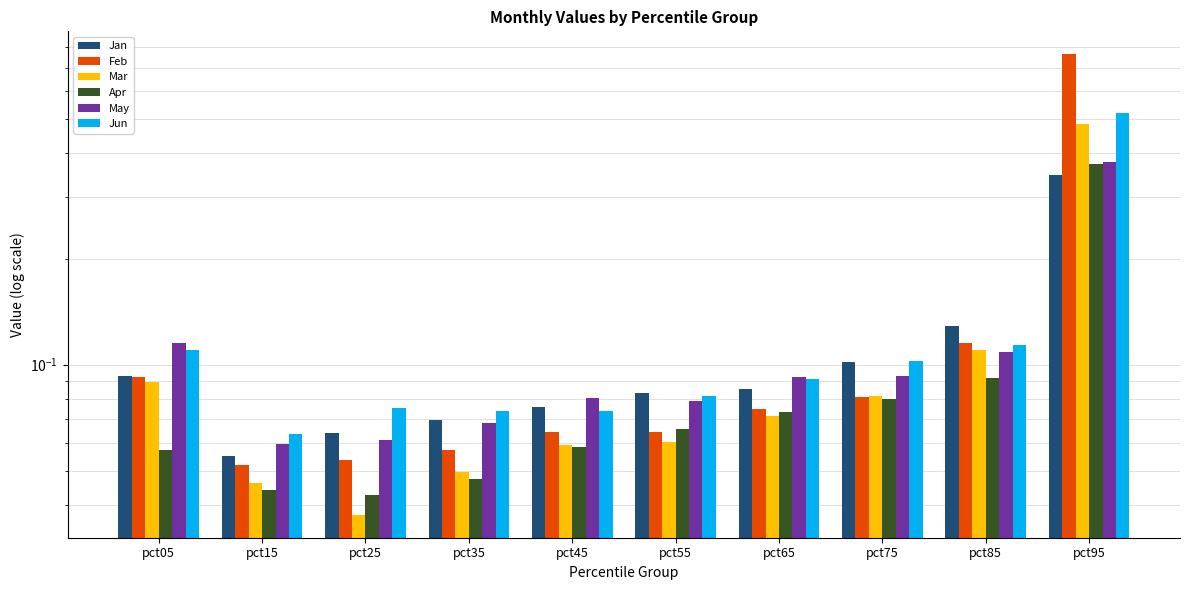

What is the sum of all Mar values?

1.1